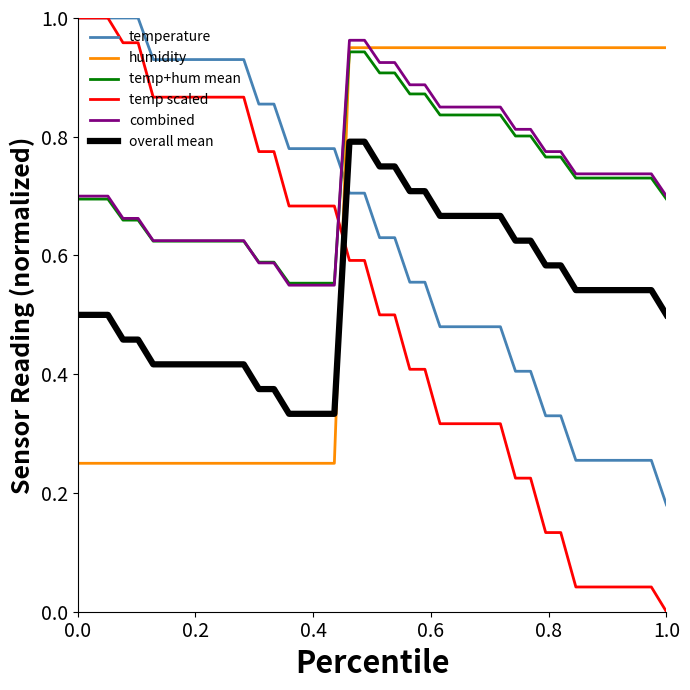

After their last crossing, which series has the higher values: overall mean or humidity?

humidity